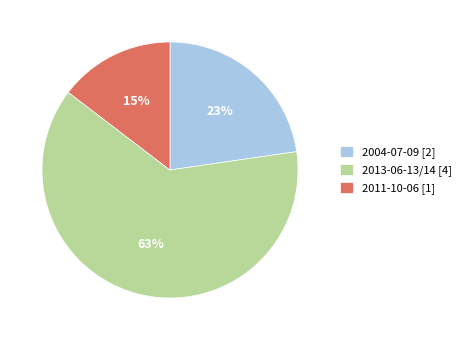

Approximately how many times larger is the value at 2004-07-09 [2] compared to 2013-06-13/14 [4]?

0.4